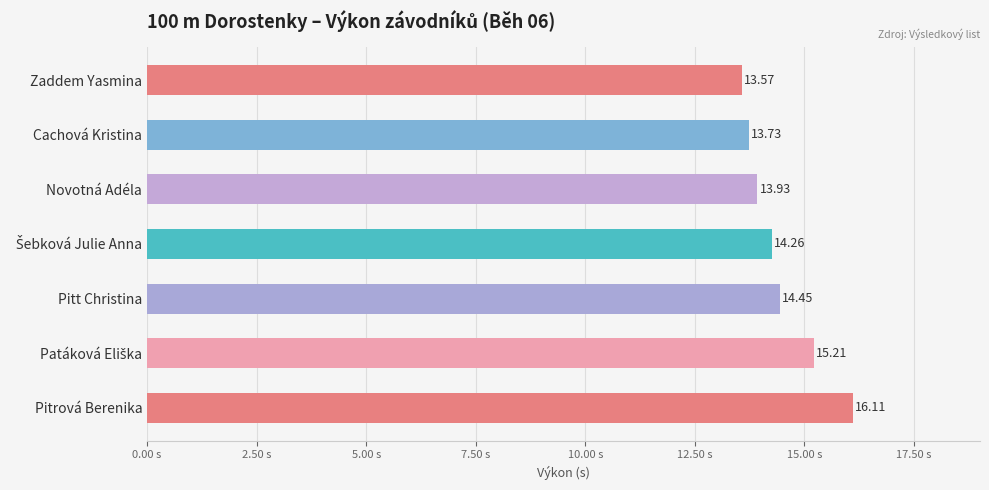

Does the chart contain any negative values?

No